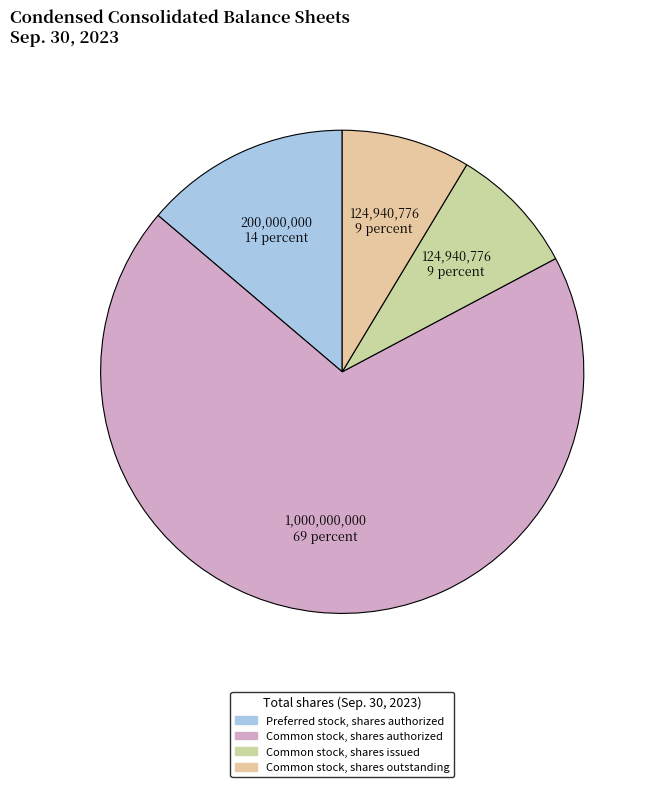

Which slice is the largest?

Common stock, shares authorized